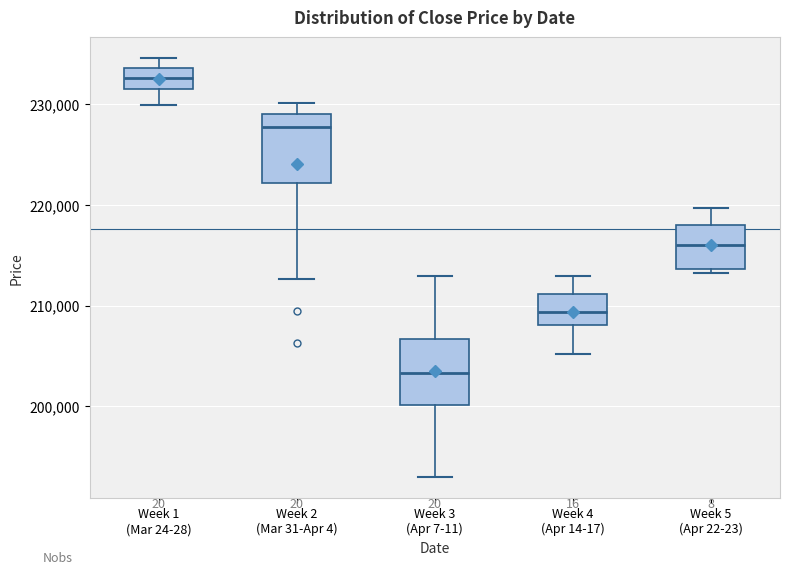

Reading left to right, read every box against the y-axis: the position of its median line, the range the box covers, and the ends of its whiskers. The values are not printed on the chart, so give them approximately, as read against the axis.

Week 1 (Mar 24-28): median 233000, box 231000 to 234000, whiskers 230000 to 235000
Week 2 (Mar 31-Apr 4): median 228000, box 222000 to 229000, whiskers 213000 to 230000
Week 3 (Apr 7-11): median 203000, box 200000 to 207000, whiskers 193000 to 213000
Week 4 (Apr 14-17): median 209000, box 208000 to 211000, whiskers 205000 to 213000
Week 5 (Apr 22-23): median 216000, box 214000 to 218000, whiskers 213000 to 220000